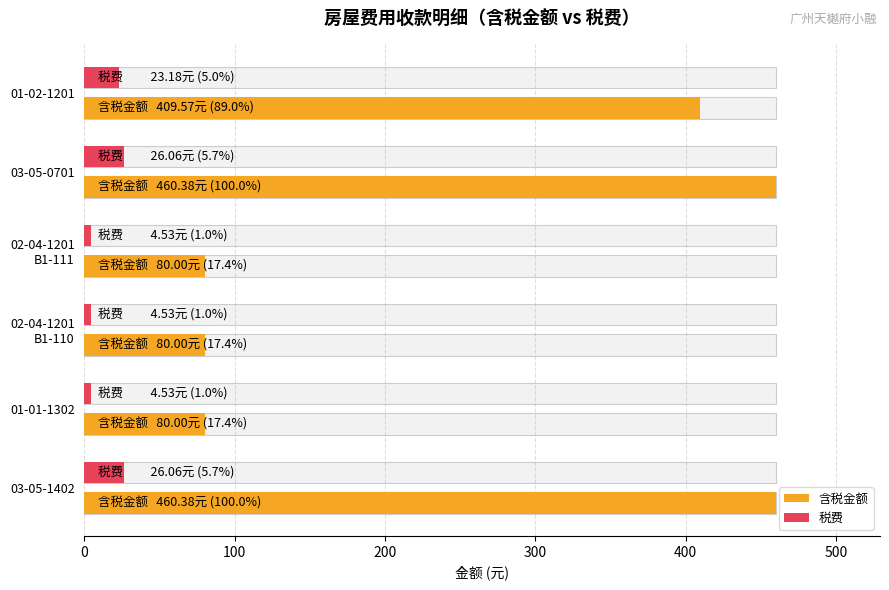

What is the total value across all series at 02-04-1201 B1-111?

84.5